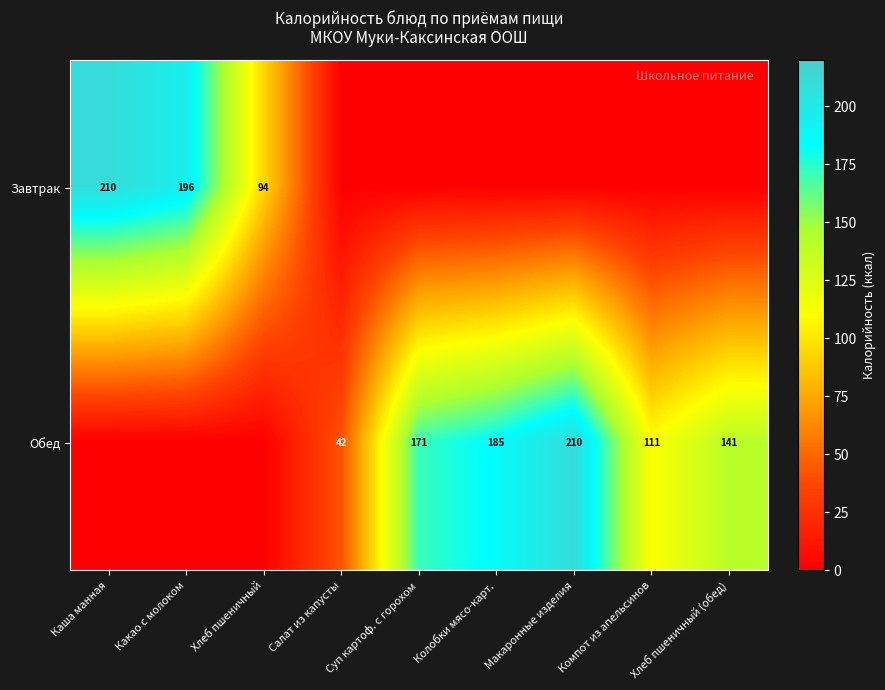

True or false: Обед has a value of 111 at Компот из апельсинов.

True